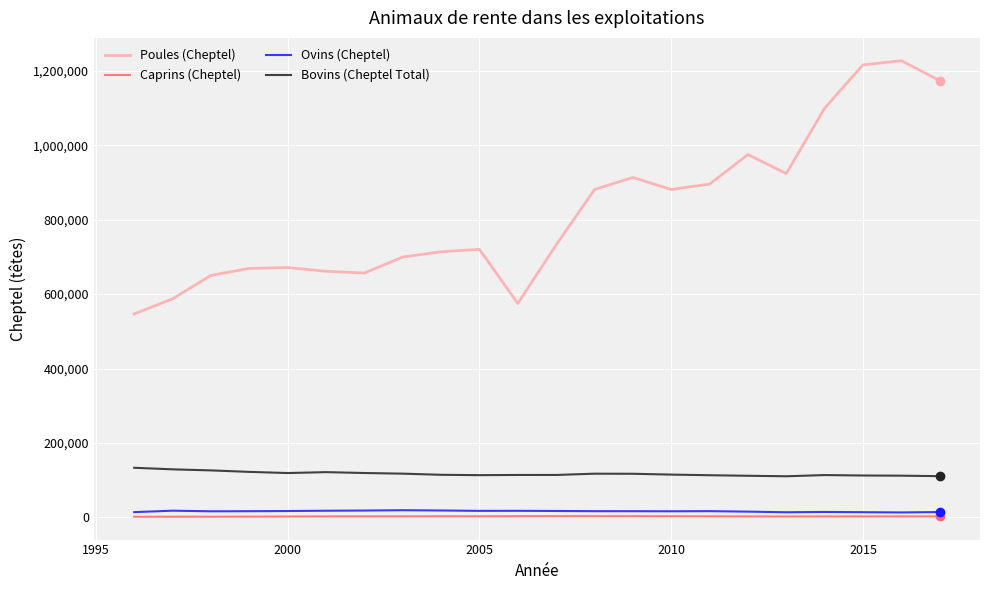

Which series has the widest spread of values?

Poules (Cheptel)